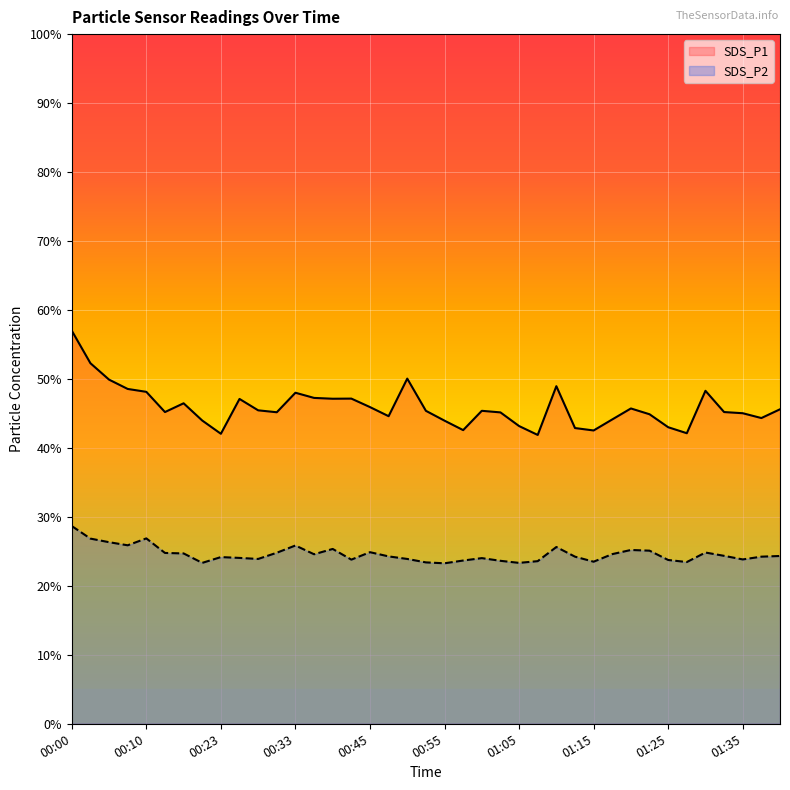

What is the label of the 20th point from the right?

00:52